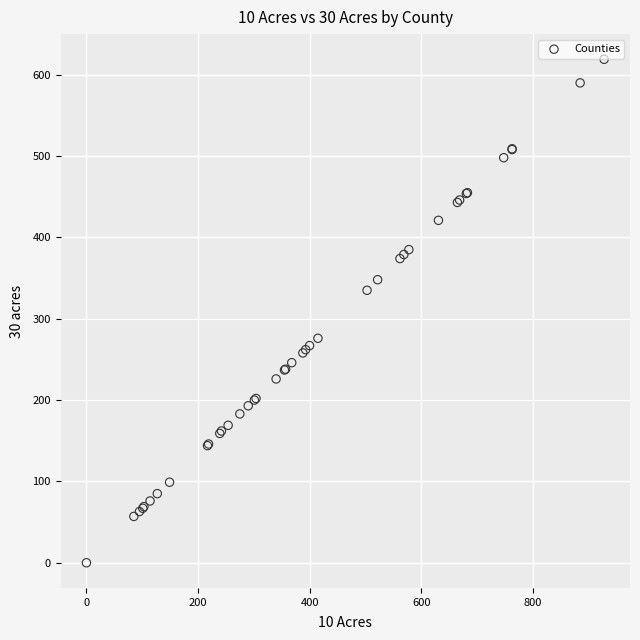

What Y value in the scatter plot is closest to 309?

335